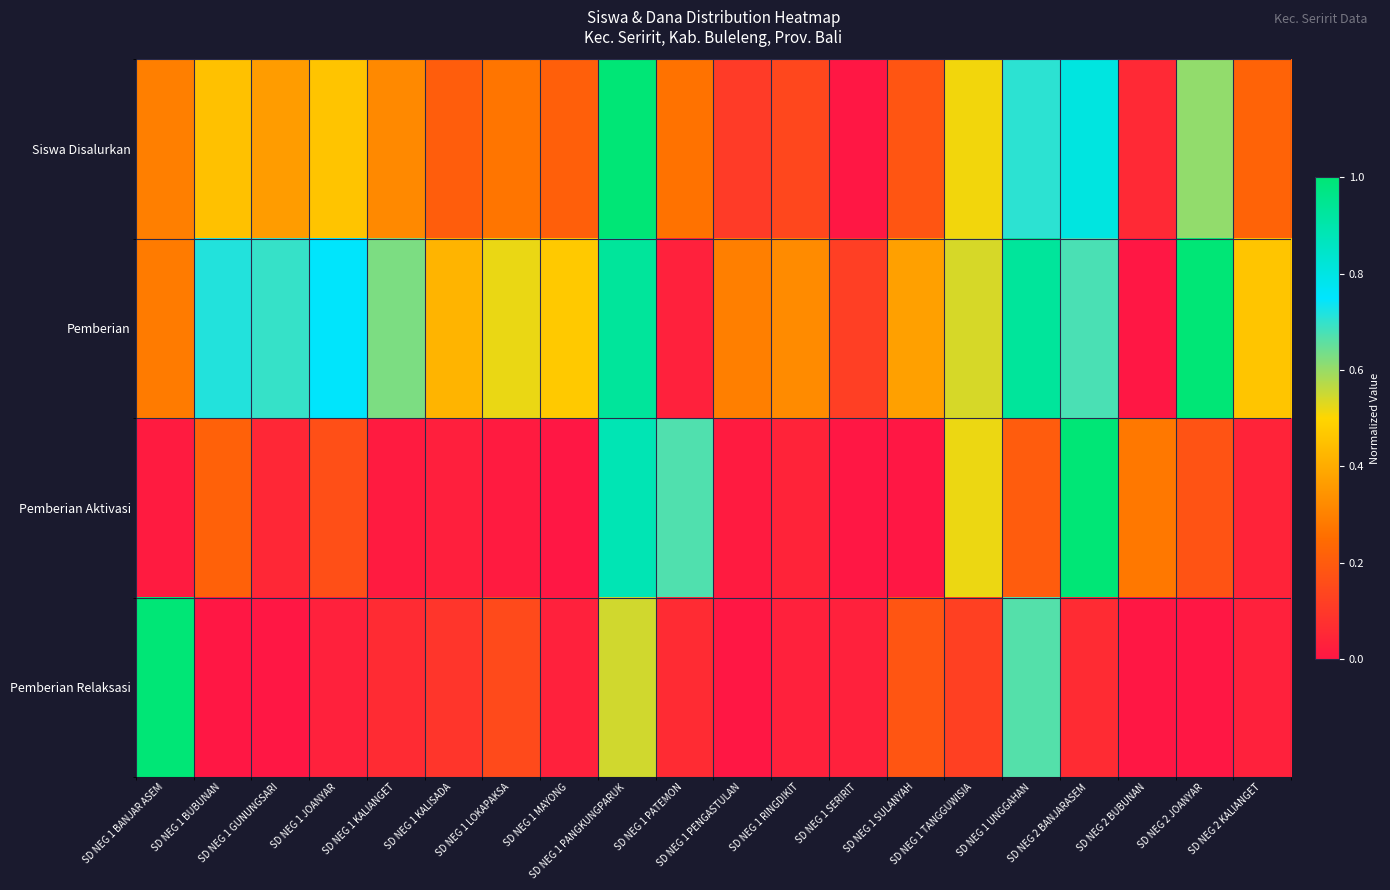

Rank the series at SD NEG 1 RINGDIKIT from highest to lowest value.

Pemberian, Siswa Disalurkan, Pemberian Aktivasi, Pemberian Relaksasi